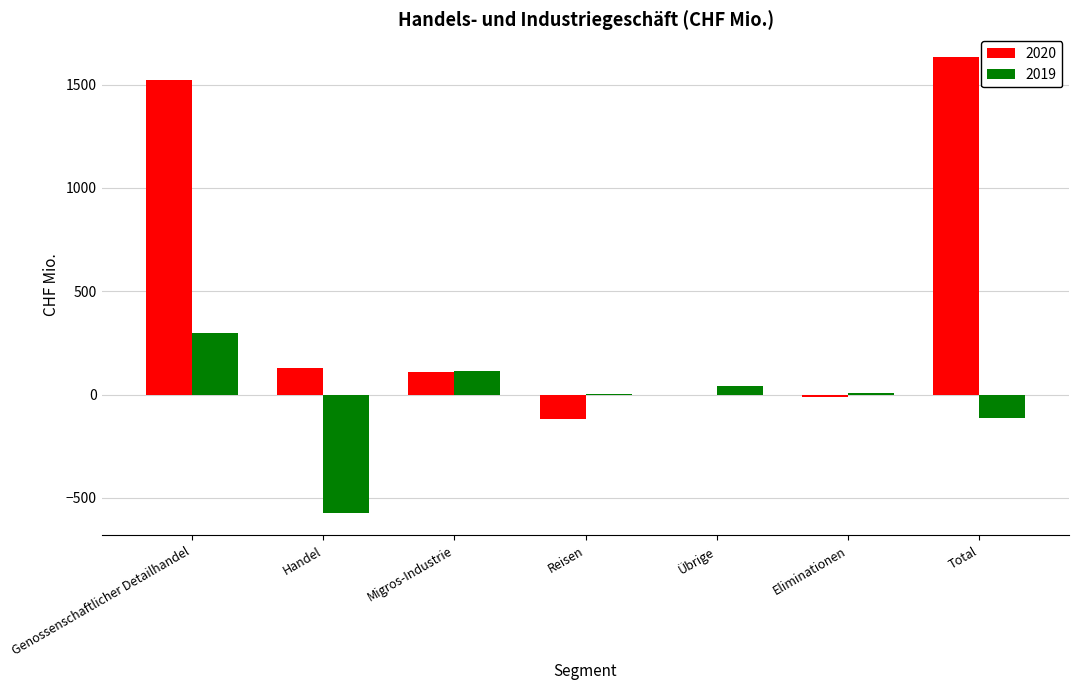

What is the maximum value shown in the chart?

1633